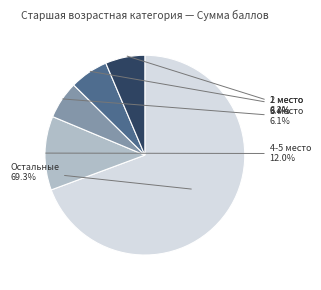

To the nearest percent, what is the difference between the largest and smallest slice percentages?

63%